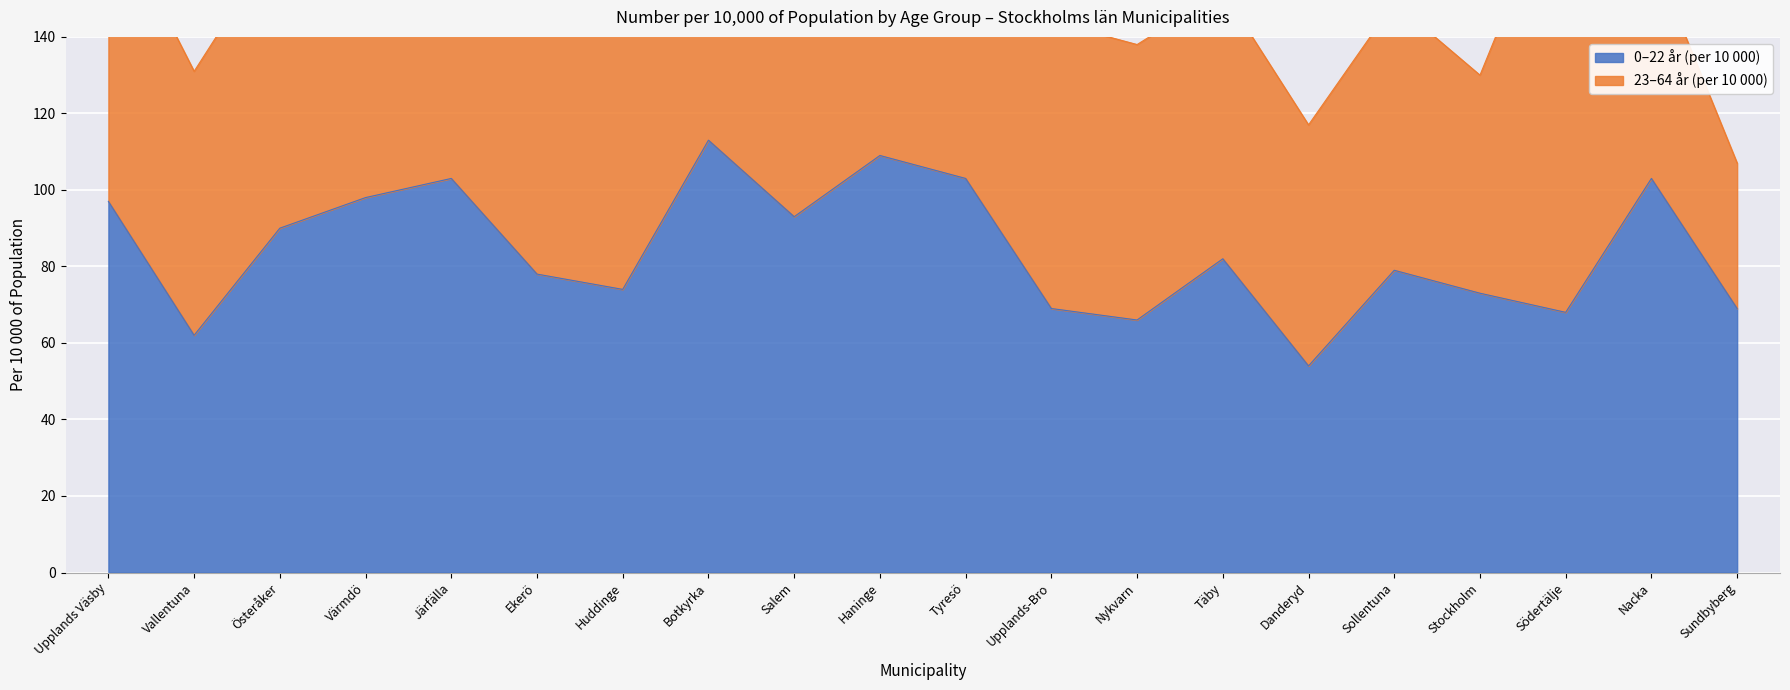

Which category has the highest value in the 0–22 år (per 10 000) series?

Botkyrka